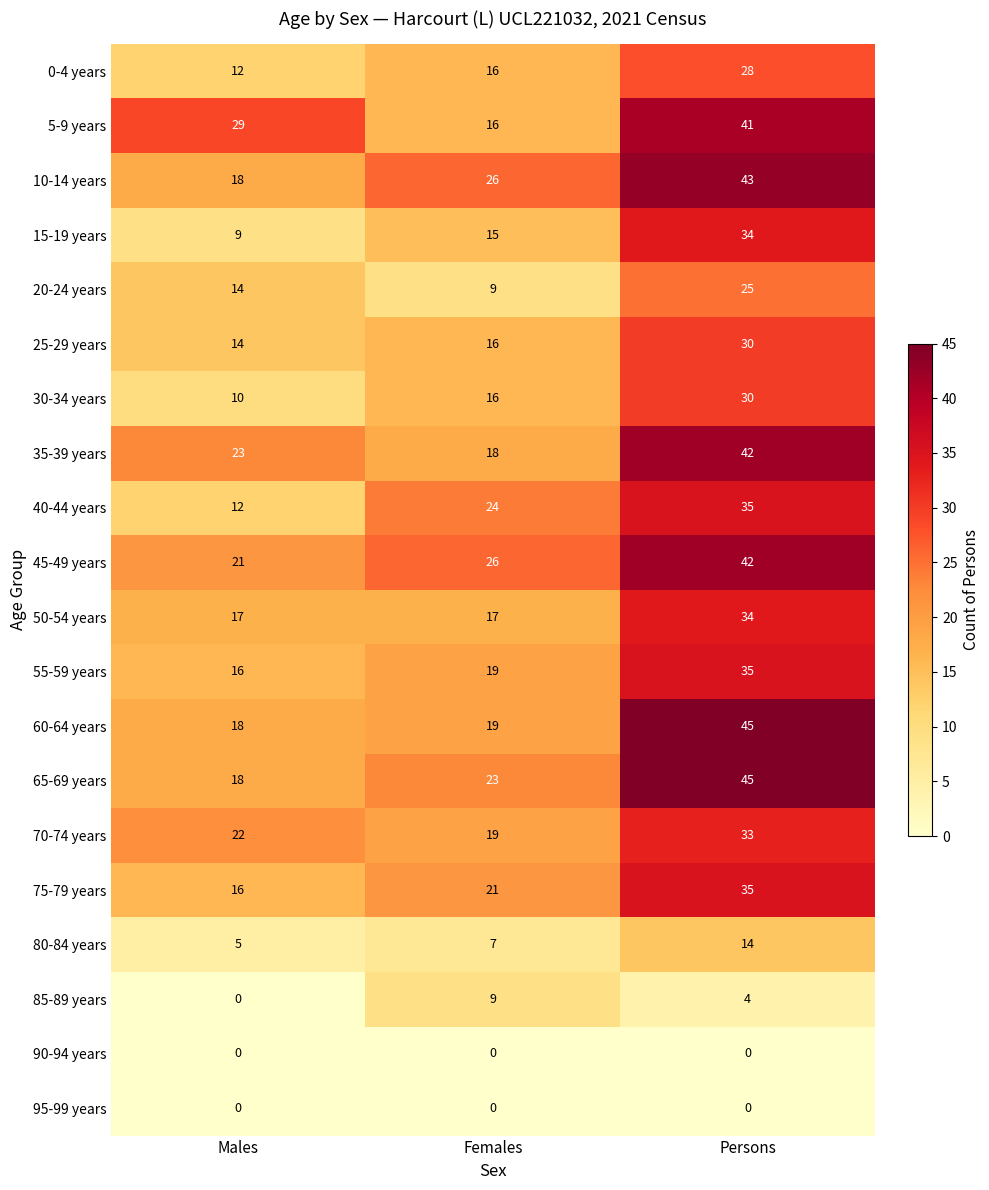

What is the greatest value displayed?

45